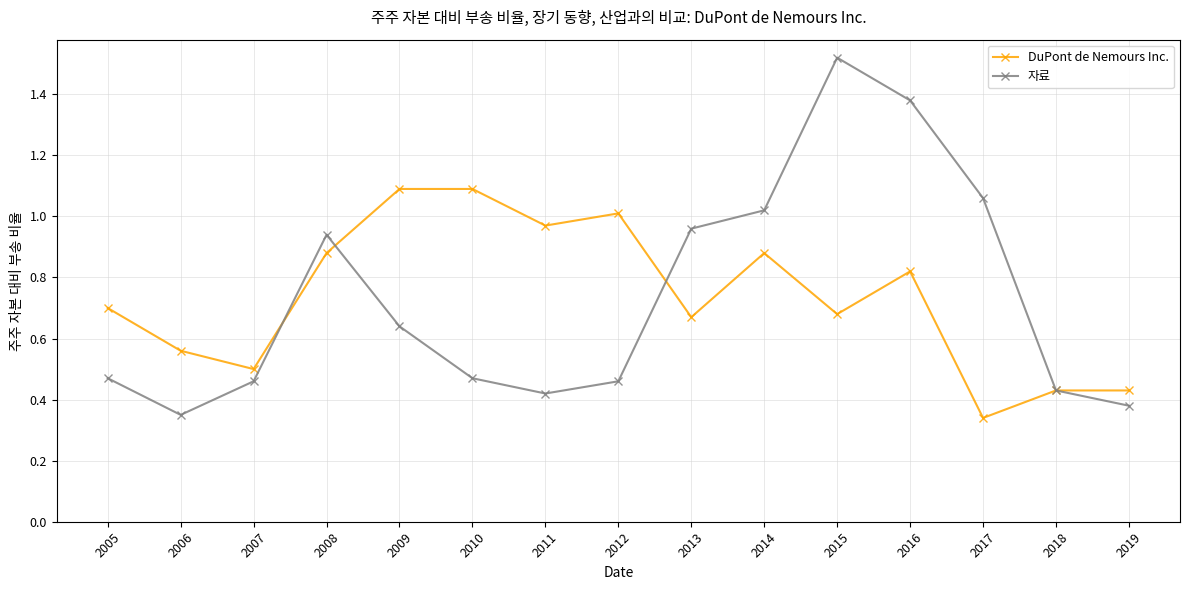

Where is DuPont de Nemours Inc. nearest to the value 0?

2017